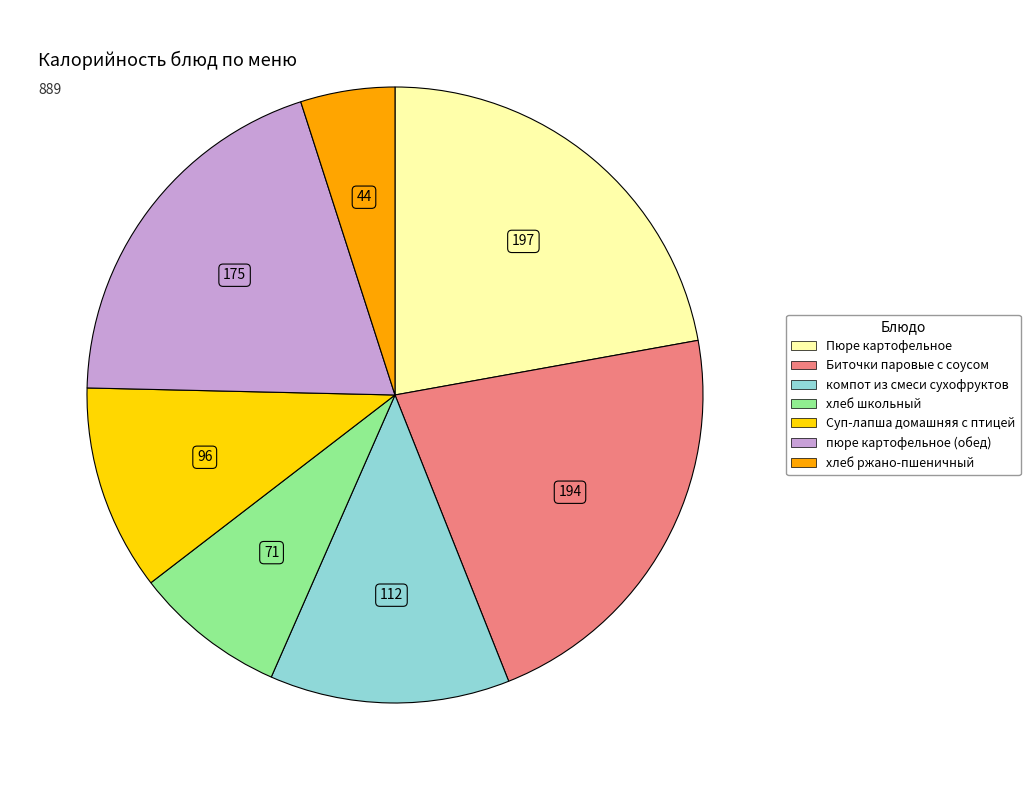

Is it true that компот из смеси сухофруктов is 1% of the pie?

False